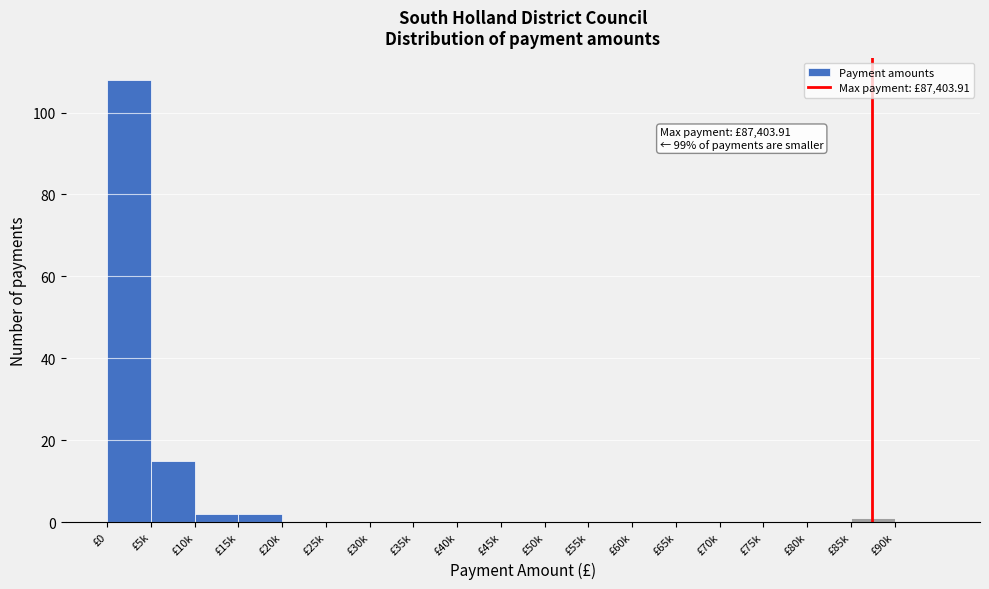

Reading left to right, list all the values displayed in this chart.

£0=108	£5k=15	£10k=2	£15k=2	£20k=0	£25k=0	£30k=0	£35k=0	£40k=0	£45k=0	£50k=0	£55k=0	£60k=0	£65k=0	£70k=0	£75k=0	£80k=0	£85k=1	£90k=0